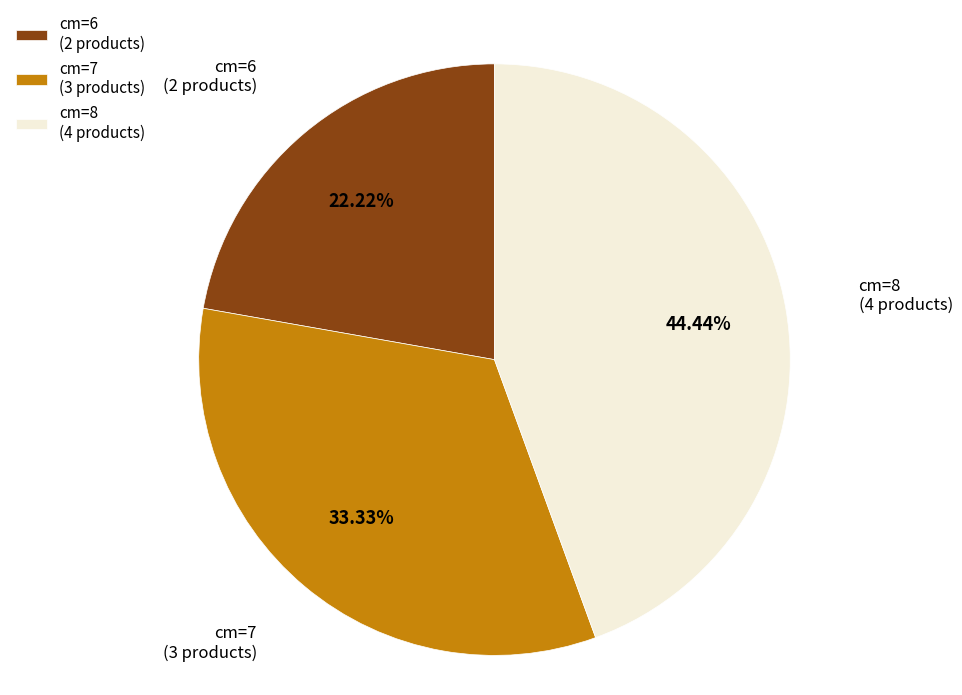

Rank the categories by value from lowest to highest.

cm=6 (2 products), cm=7 (3 products), cm=8 (4 products)